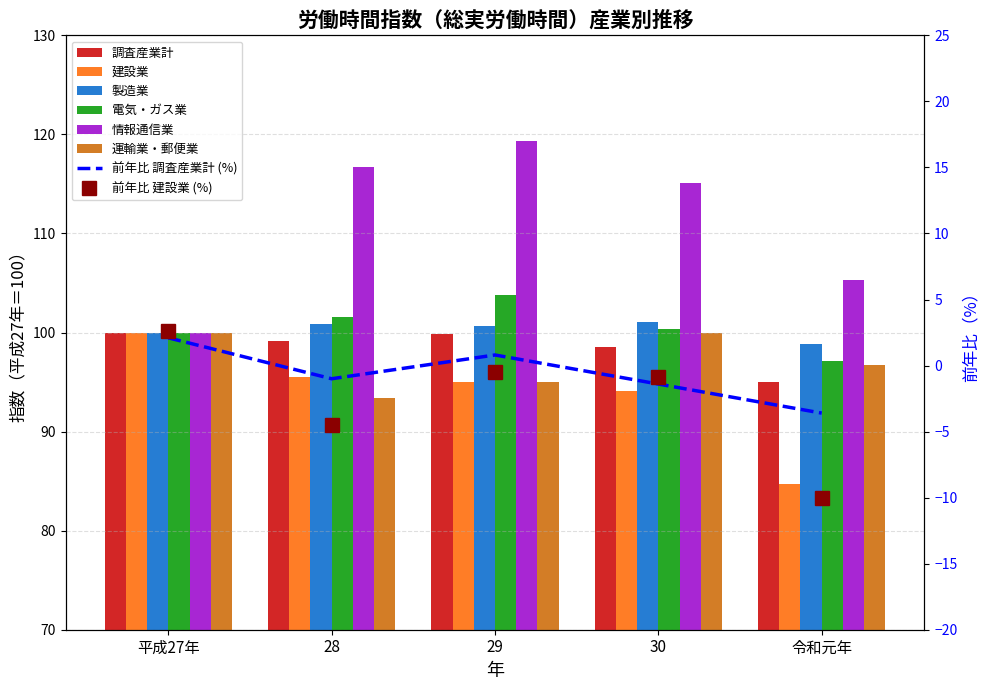

The 情報通信業 series shows 105.3 at 令和元年. True or false?

True